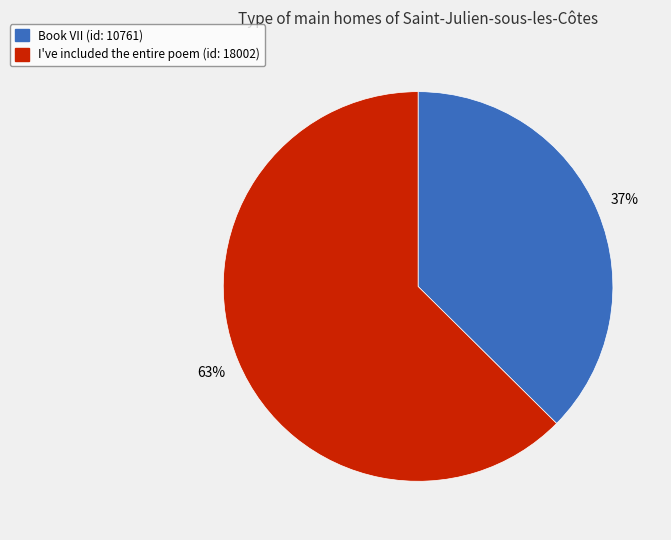

Rank the categories by value from lowest to highest.

Book VII, I've included the entire poem